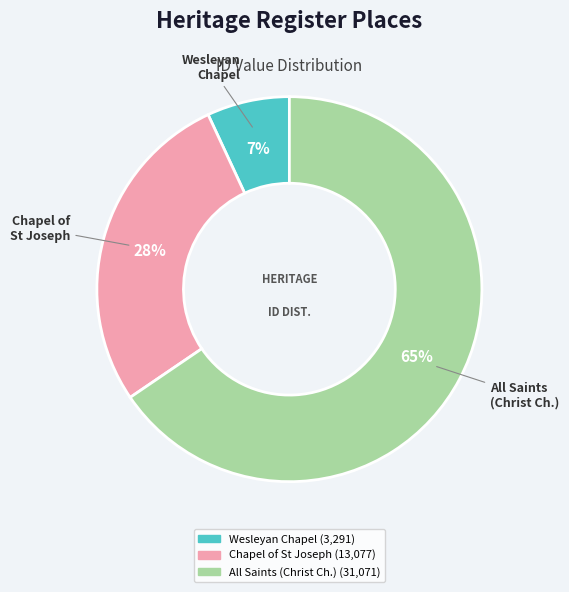

Combined, do Chapel of St Joseph and All Saints (Christ Ch.) account for over 50%?

Yes